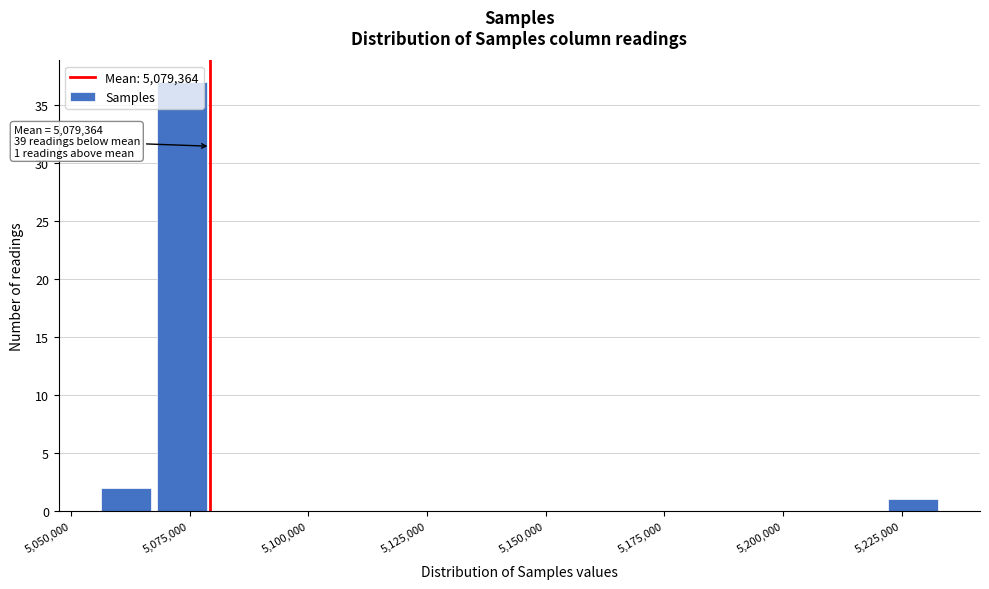

Read against the x-axis, roughly where is the centre of the tallest bar?

5075000